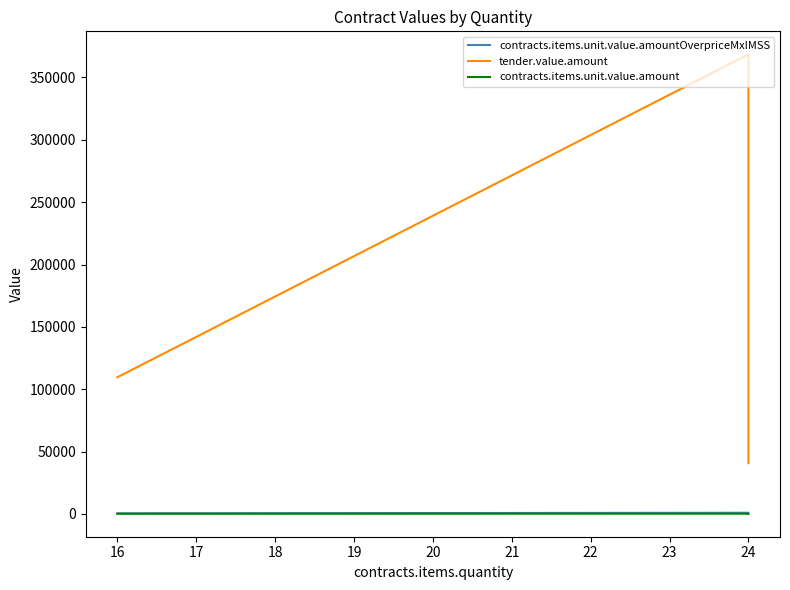

What are all the series names shown in the legend?

contracts.items.unit.value.amountOverpriceMxIMSS, tender.value.amount, contracts.items.unit.value.amount